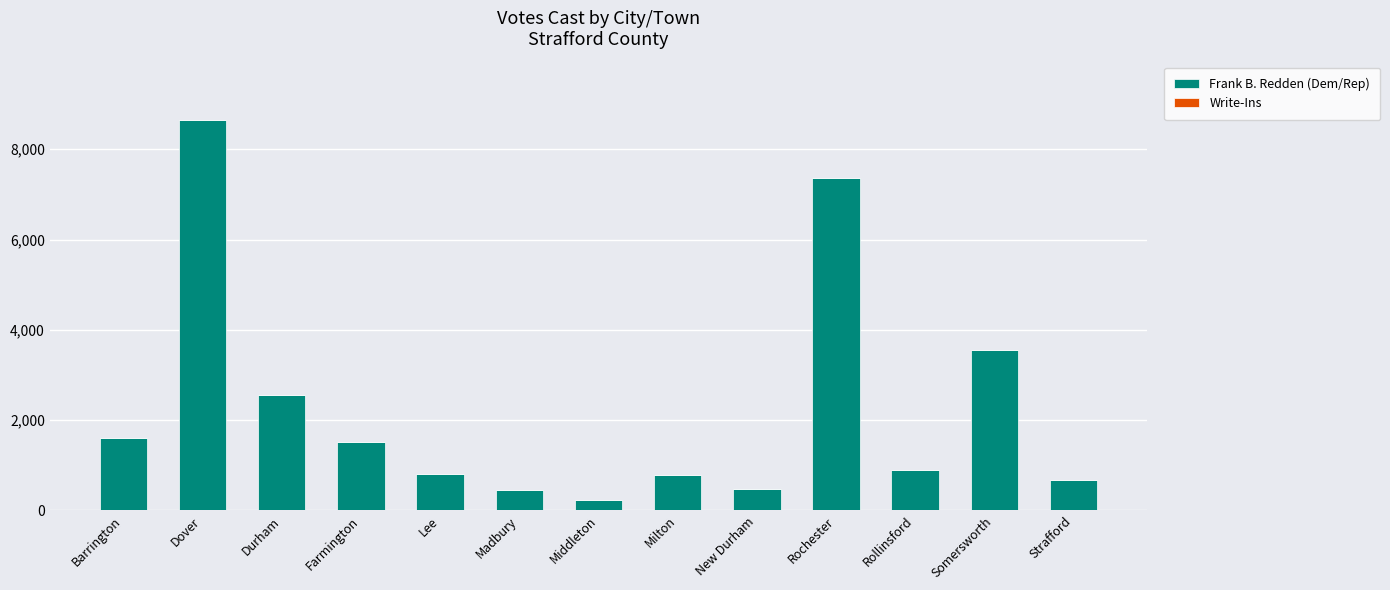

What is the sum of the values at Farmington and Milton?

2297